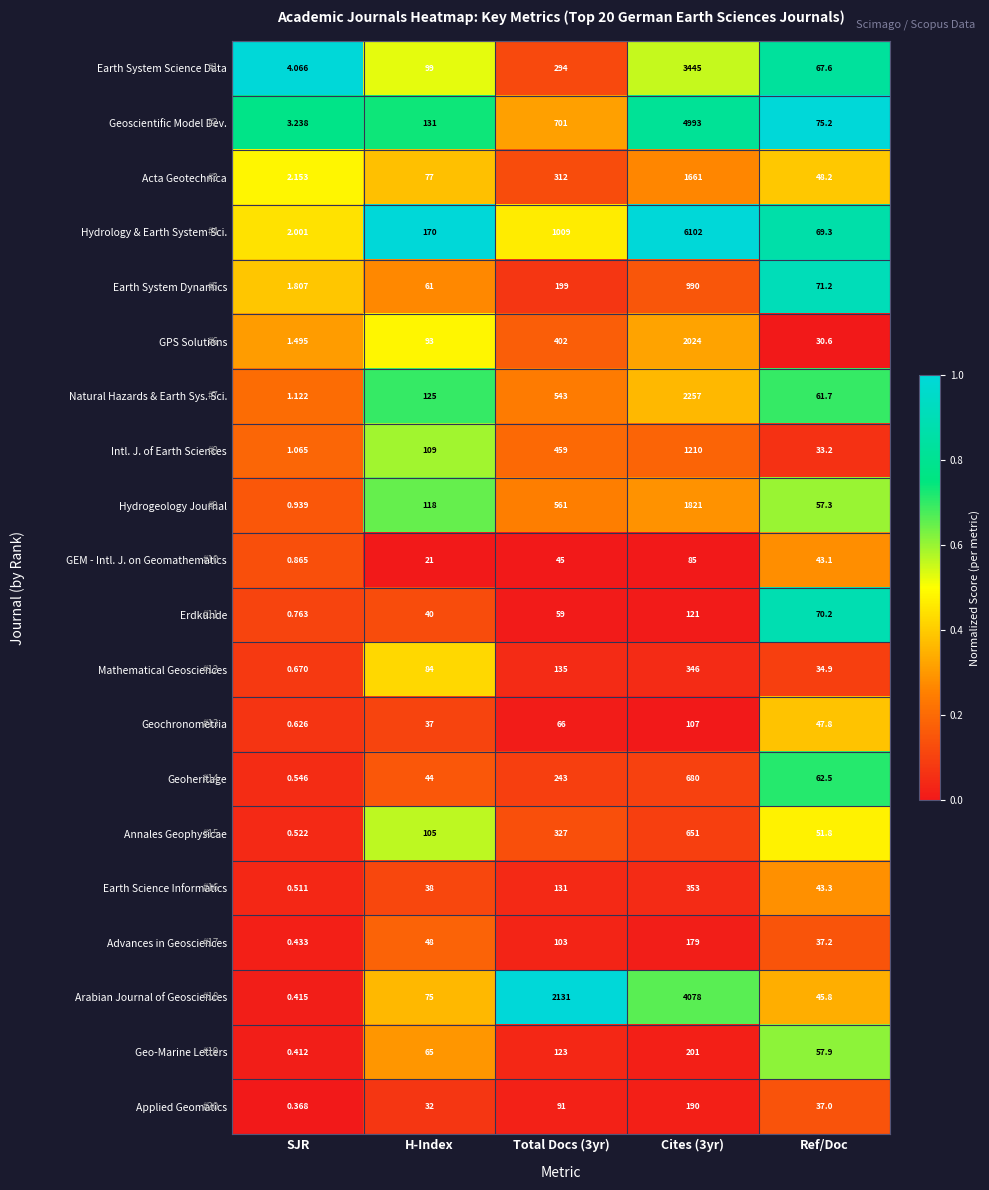

What is the spread (max minus min) of values at H-Index?

149.0